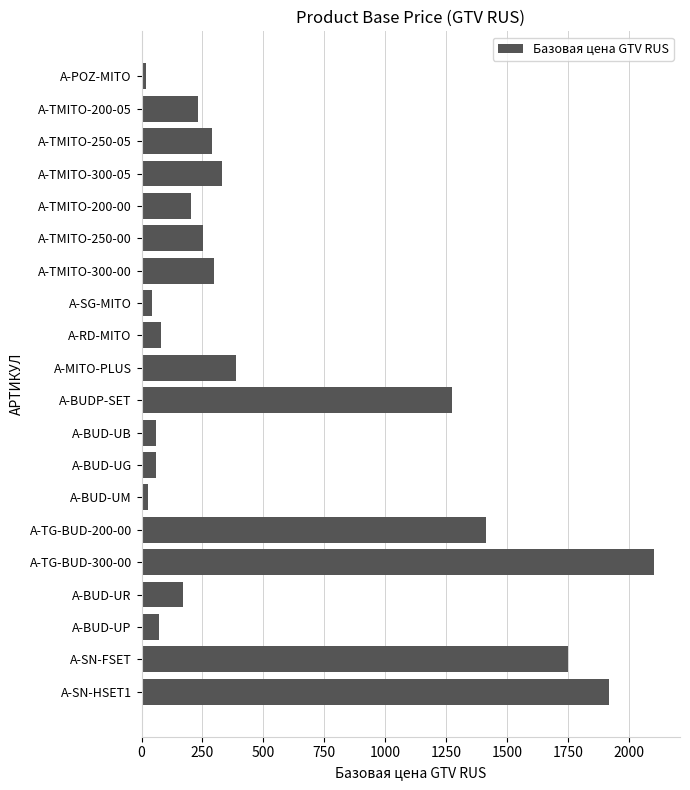

What is the average value?

549.2